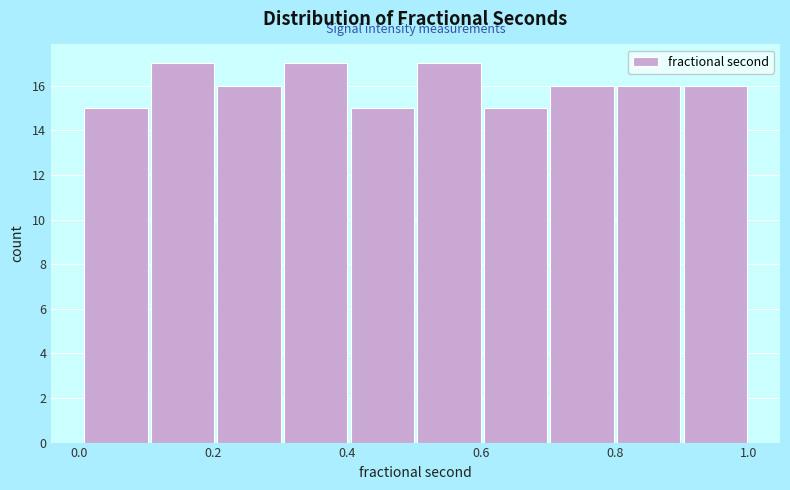

Reading left to right, list every bar in this chart as the range it spans on the x-axis followed by its height. Neither the bar edges nor the heights are printed on the chart, so give them approximately, as read against the axes.

0.0 to 0.1: 15
0.1 to 0.2: 17
0.2 to 0.3: 16
0.3 to 0.4: 17
0.4 to 0.5: 15
0.5 to 0.6: 17
0.6 to 0.7: 15
0.7 to 0.8: 16
0.8 to 0.9: 16
0.9 to 1.0: 16